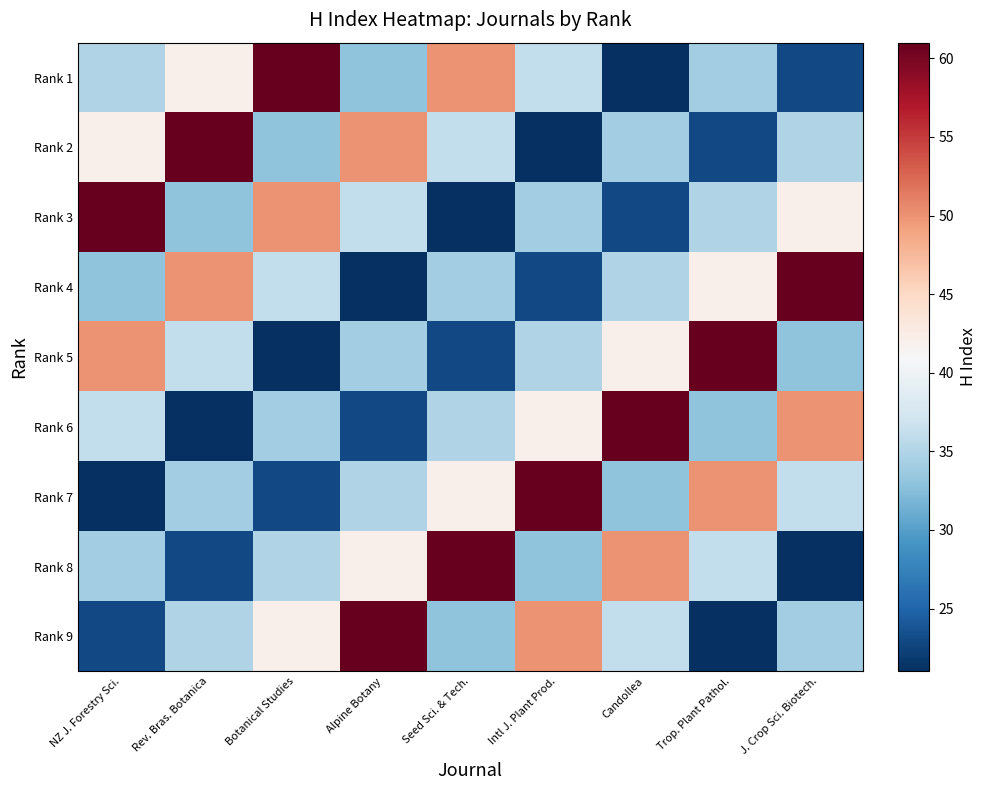

What is the total value across all series at Candollea?

335